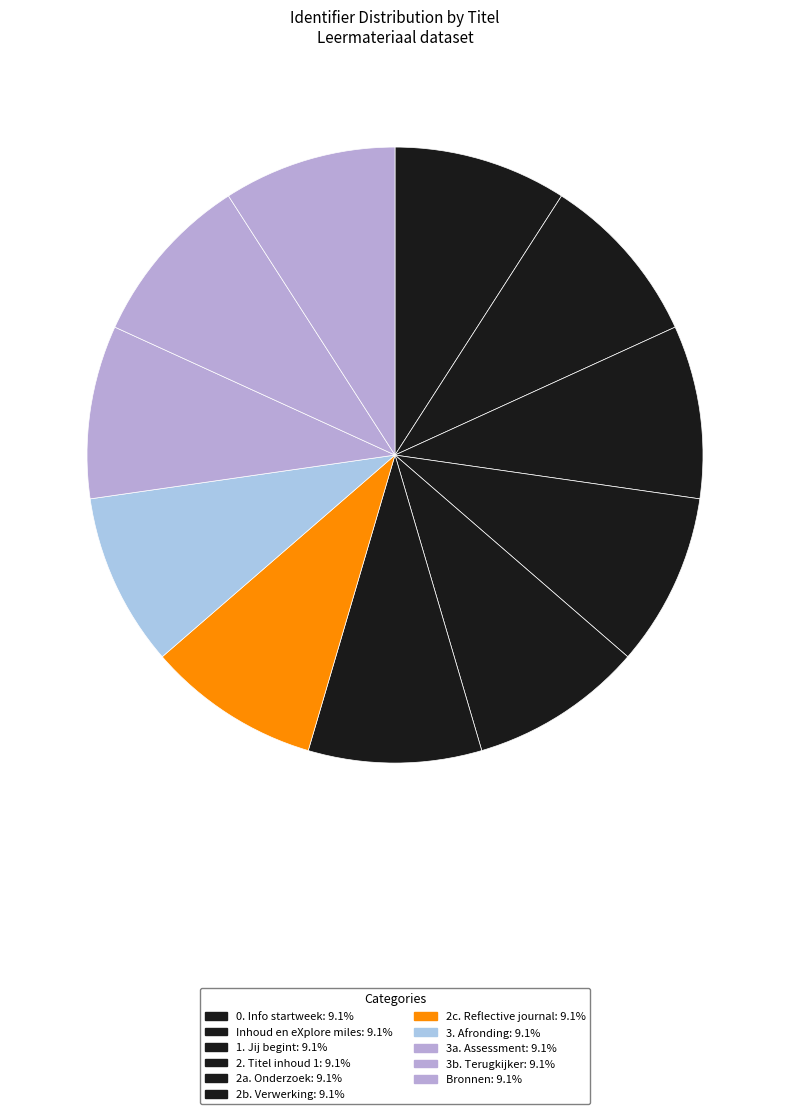

Does 2b. Verwerking represent more than half of the total?

No